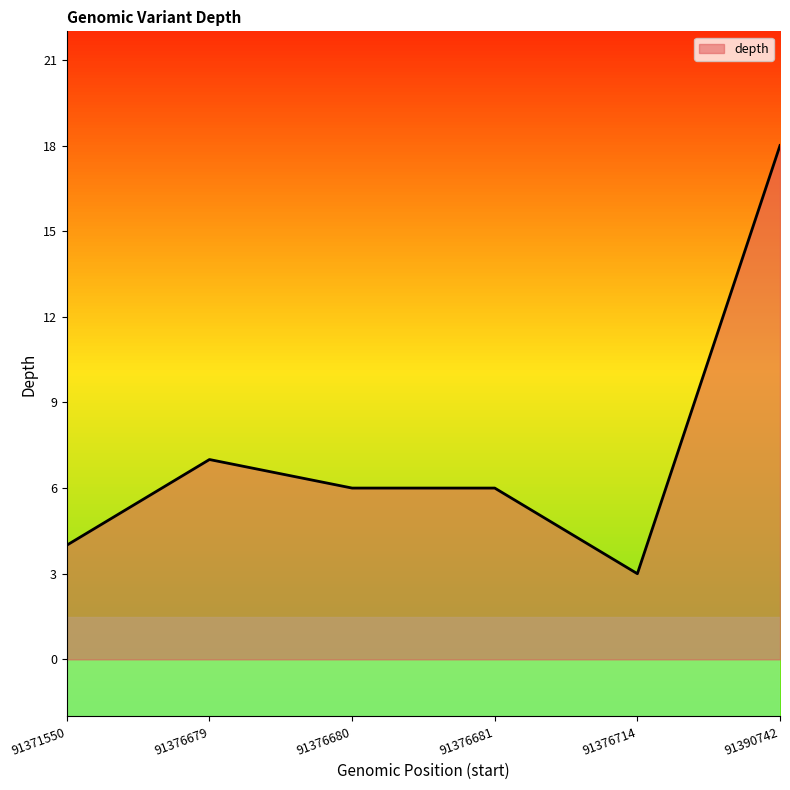

Read the value at 91371550.

4